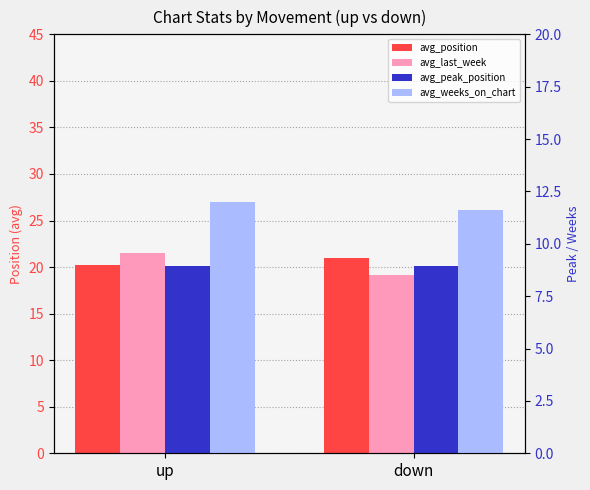

What is the sum of the avg_peak_position values at down and up?

17.9